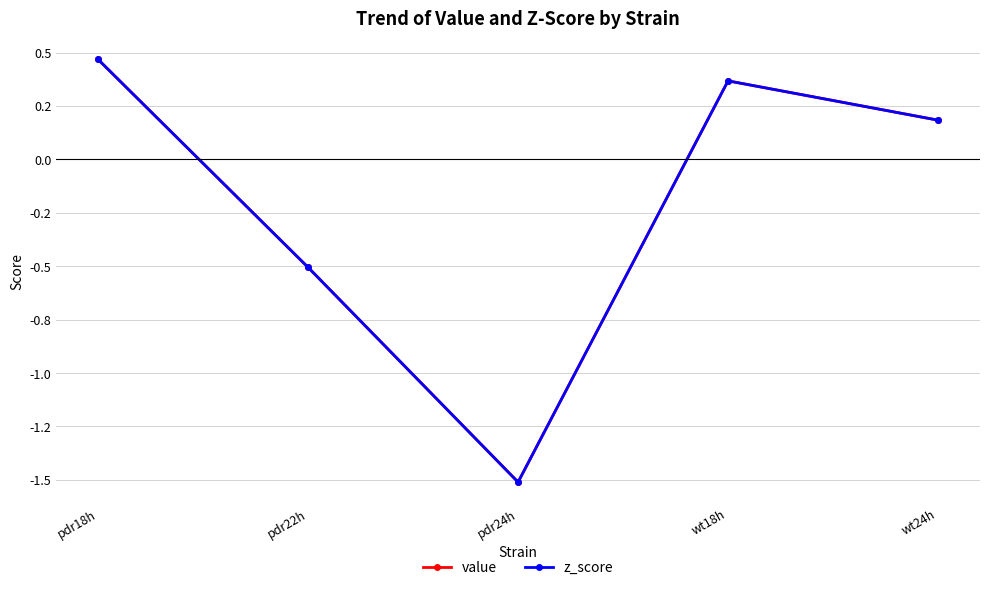

Reading left to right, transcribe all the data shown in this chart.

value: pdr18h=0.5	pdr22h=-0.5	pdr24h=-1.5	wt18h=0.4	wt24h=0.2
z_score: pdr18h=0.5	pdr22h=-0.5	pdr24h=-1.5	wt18h=0.4	wt24h=0.2